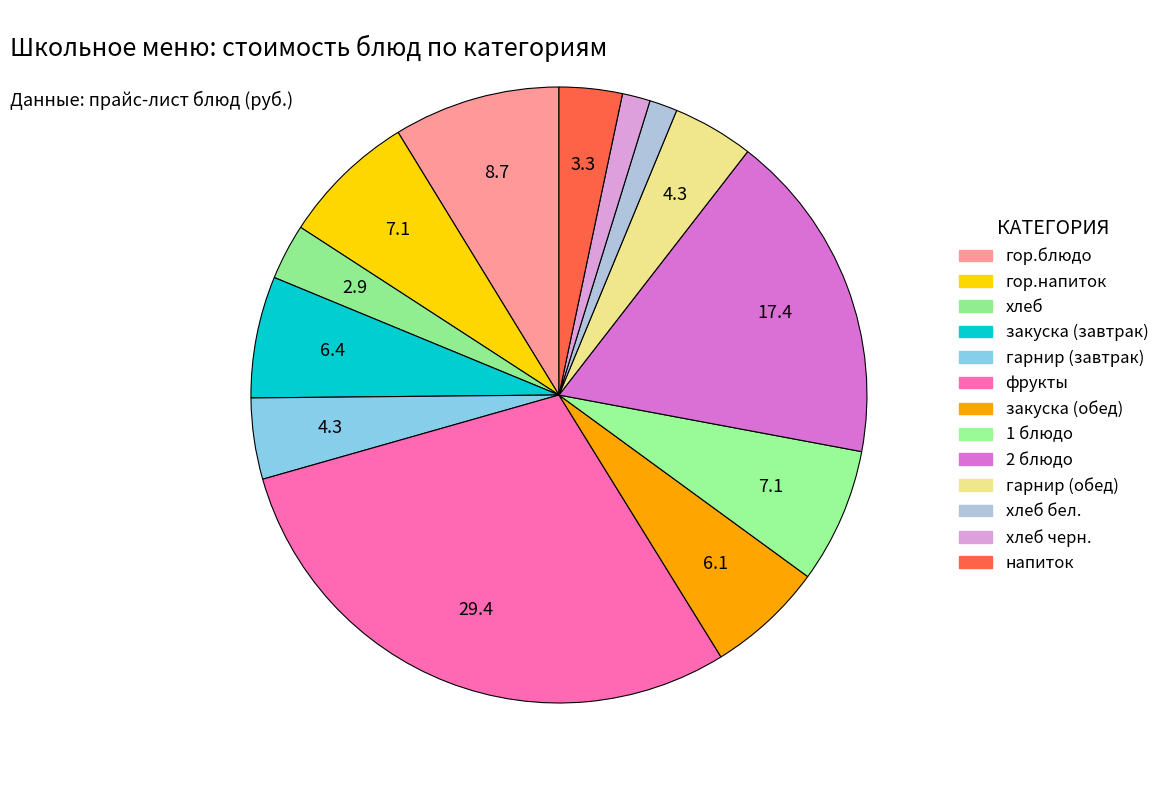

How many slices are in this pie chart?

13